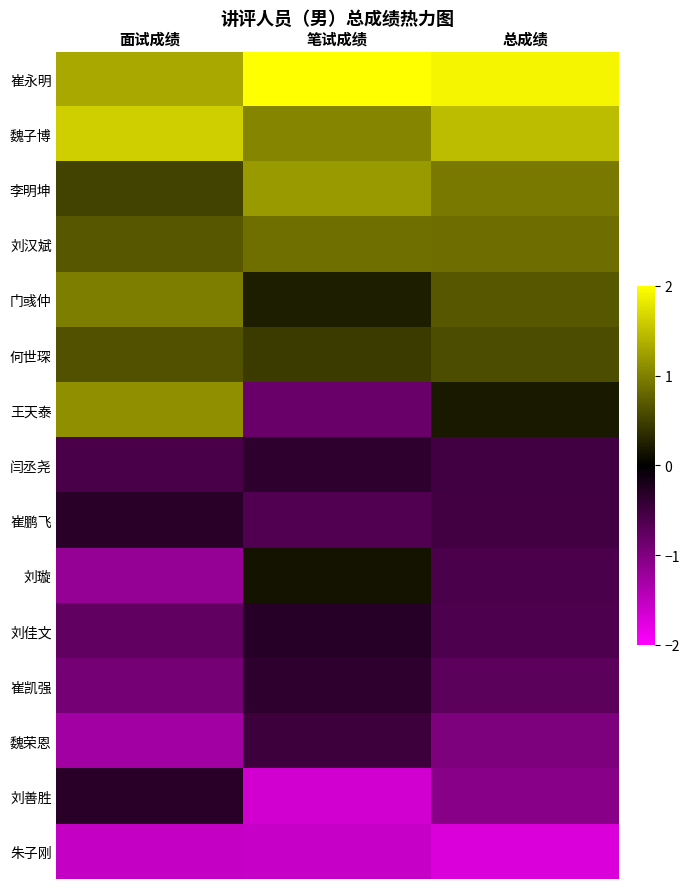

Which series has the largest total across all categories?

崔永明